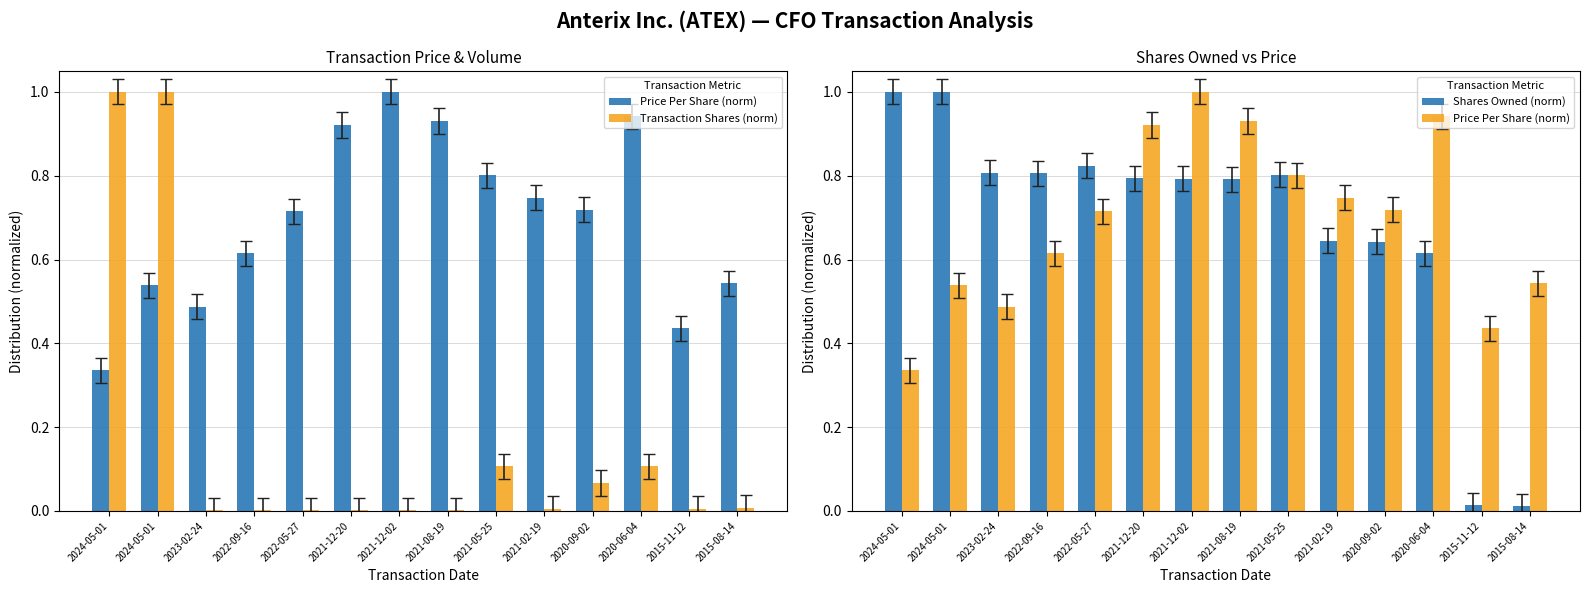

Is it true that Transaction Shares (norm) equals 0.0 at 2021-08-19?

True